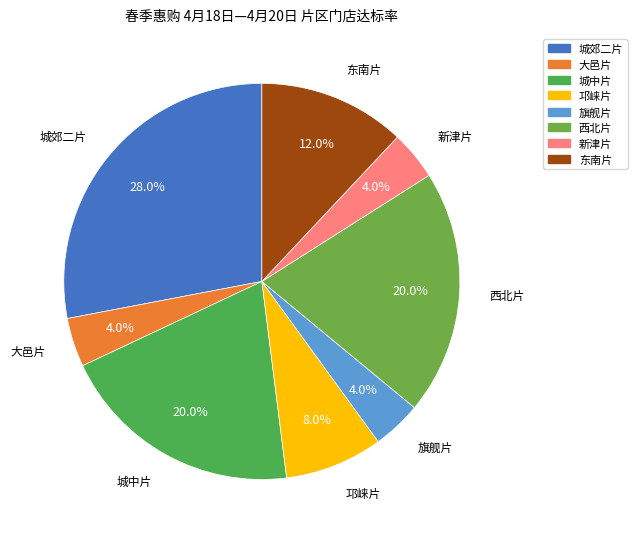

To the nearest percent, what portion does 西北片 represent?

20%